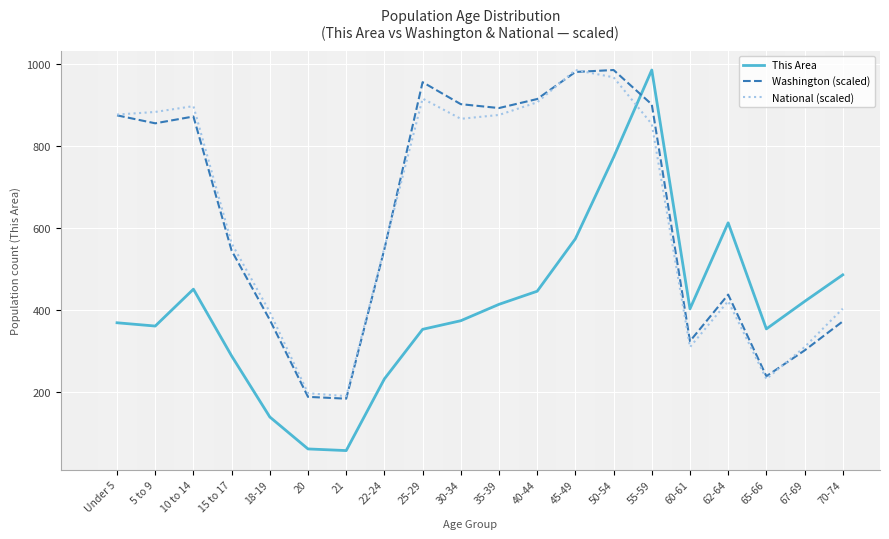

Which series ends up on top after the final intersection of Washington (scaled) and This Area?

This Area